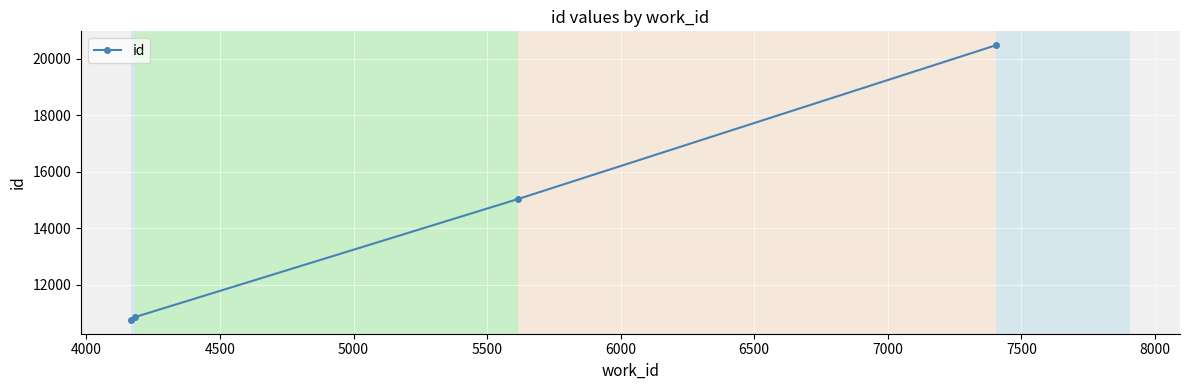

Reading left to right, what are all the values shown in this chart?

10748	10854	15029	20478